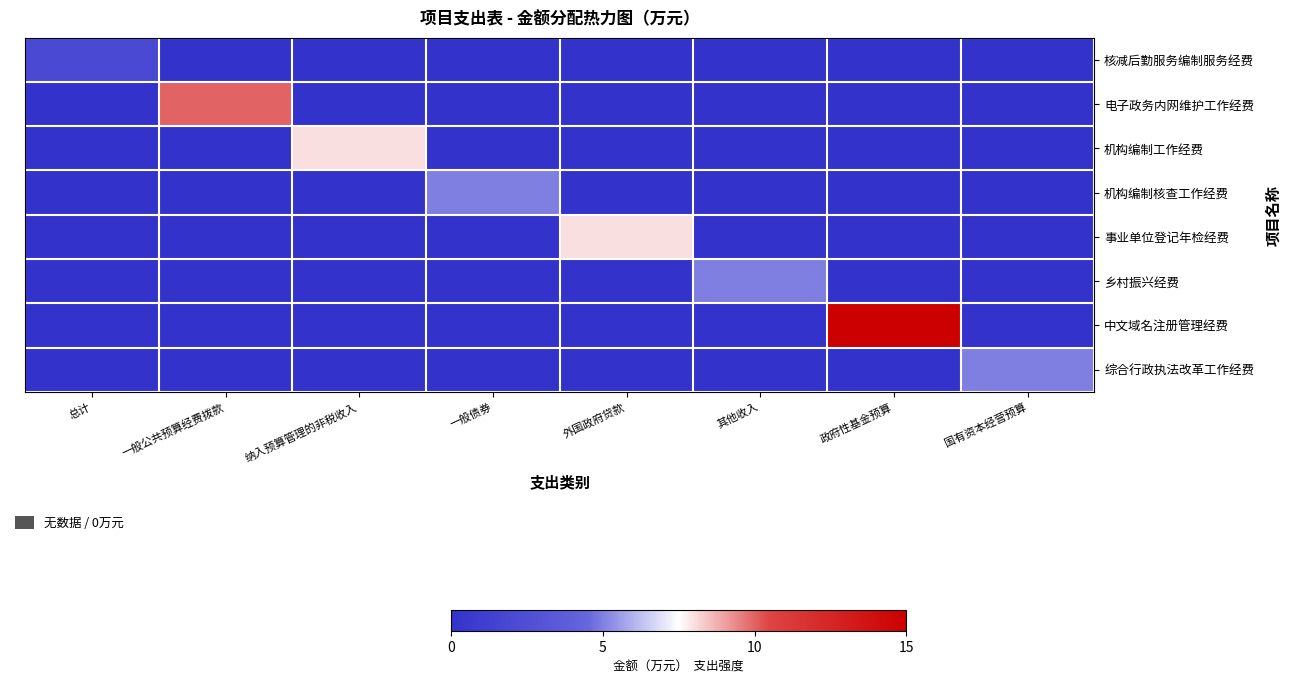

What is the spread (max minus min) of values at 其他收入?

5